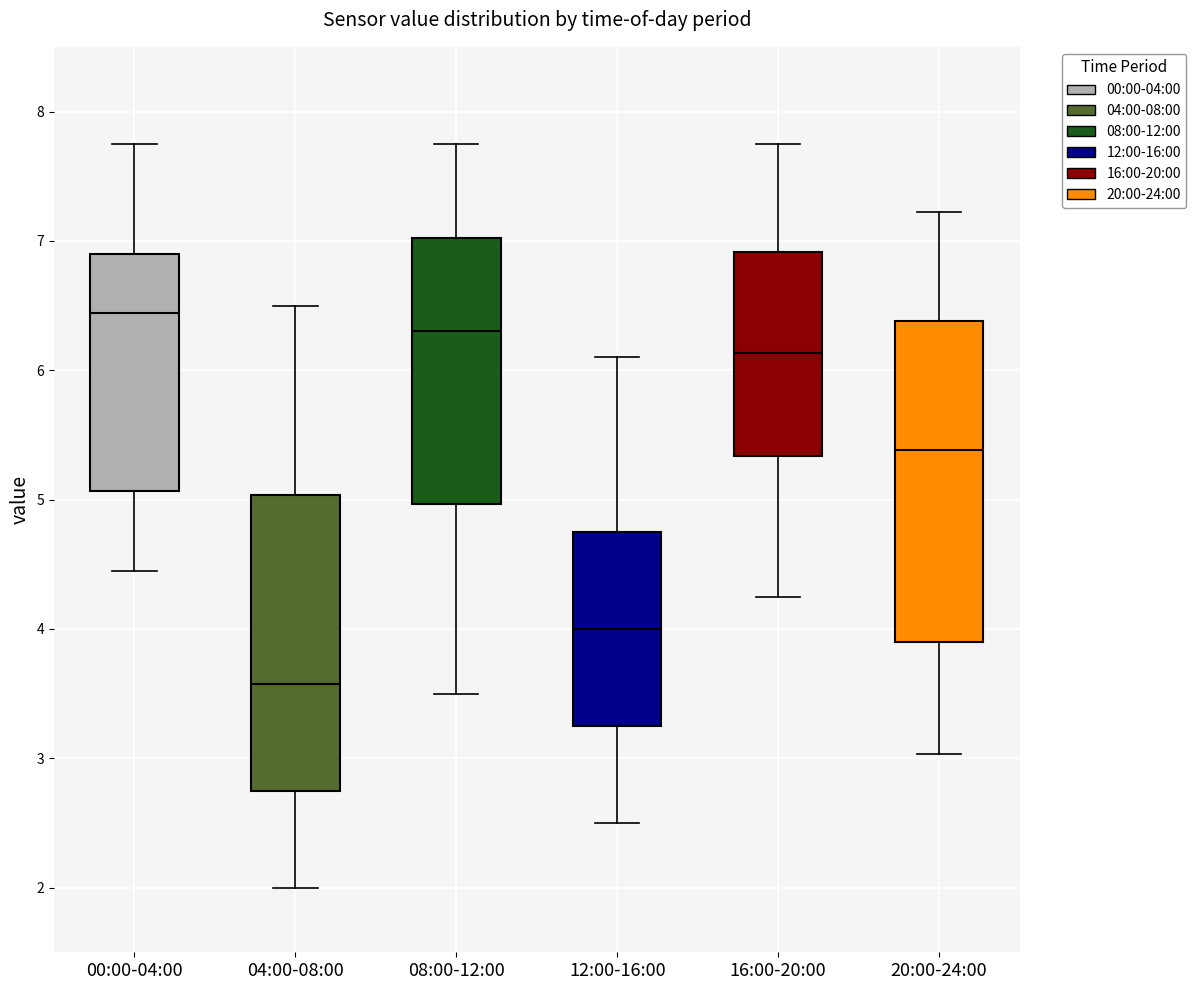

Which box is the tallest, from its lower edge to its upper edge?

20:00-24:00